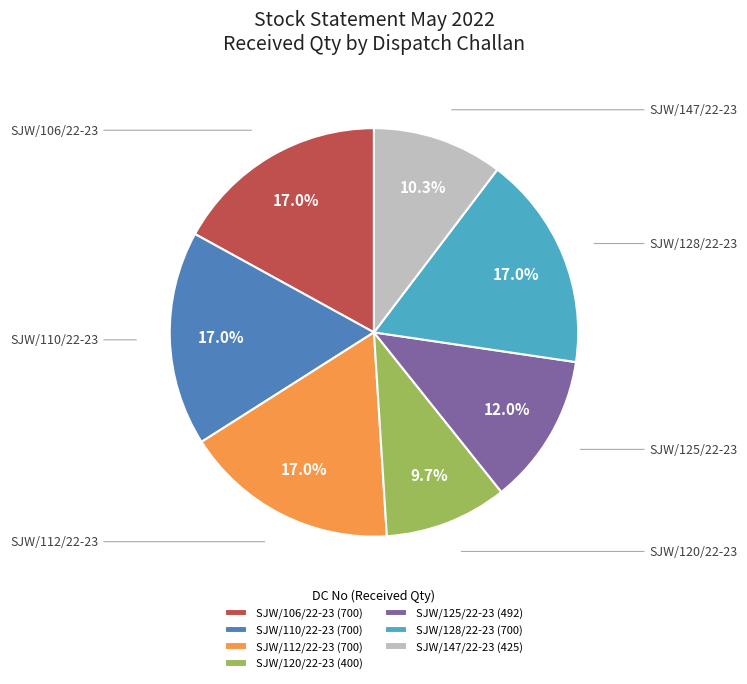

How many slices are in this pie chart?

7